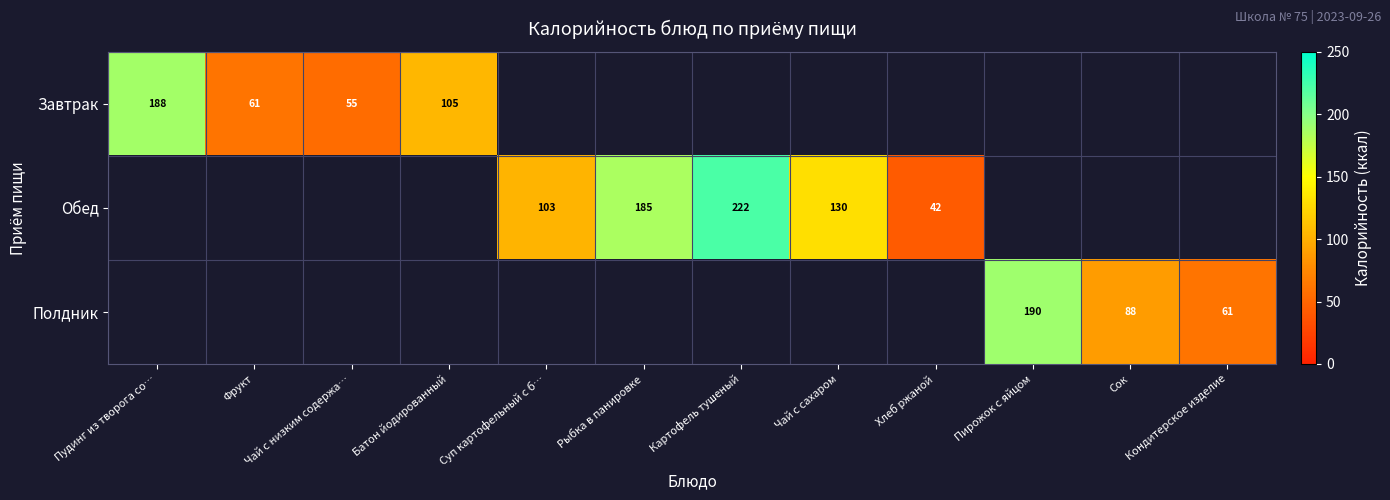

The Полдник series shows 282 at Пирожок с яйцом. True or false?

False